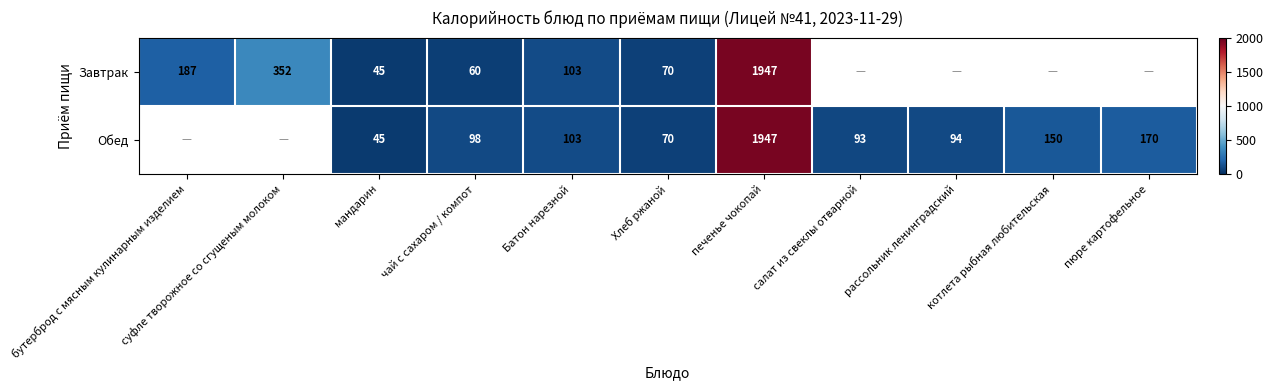

Rank the series at чай с сахаром / компот from lowest to highest value.

Завтрак, Обед